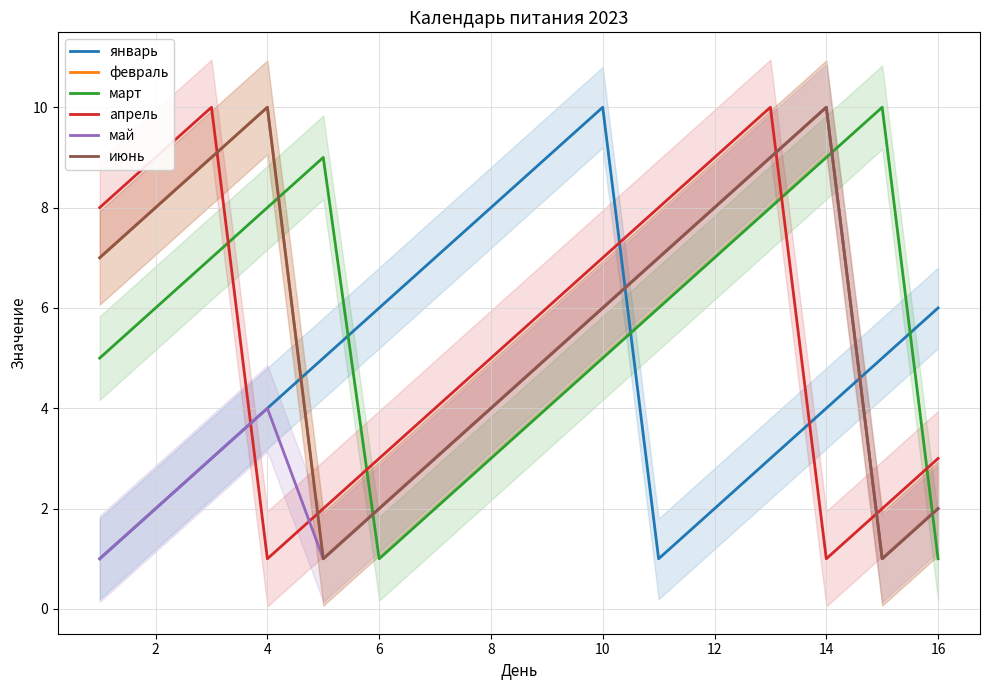

What is the difference between the февраль values at 12 and 10?

7